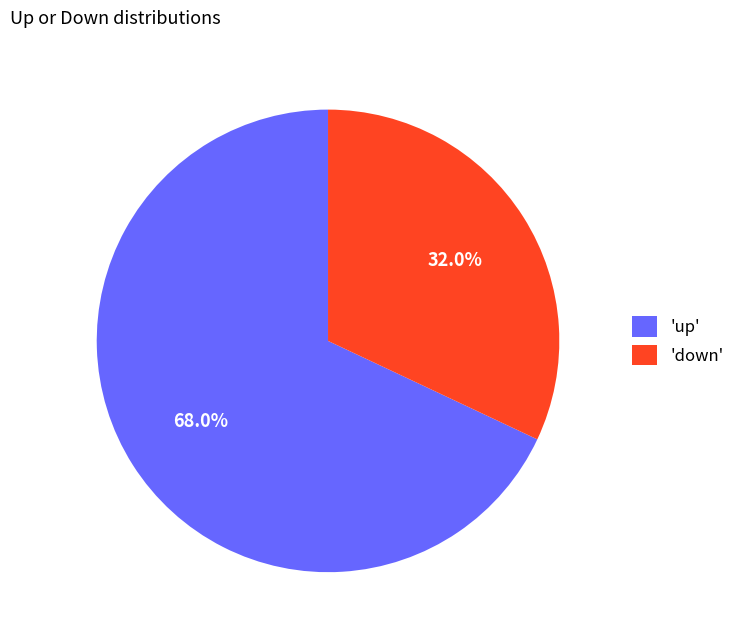

What is the ratio of the value at 'up' to the value at 'down'?

2.1